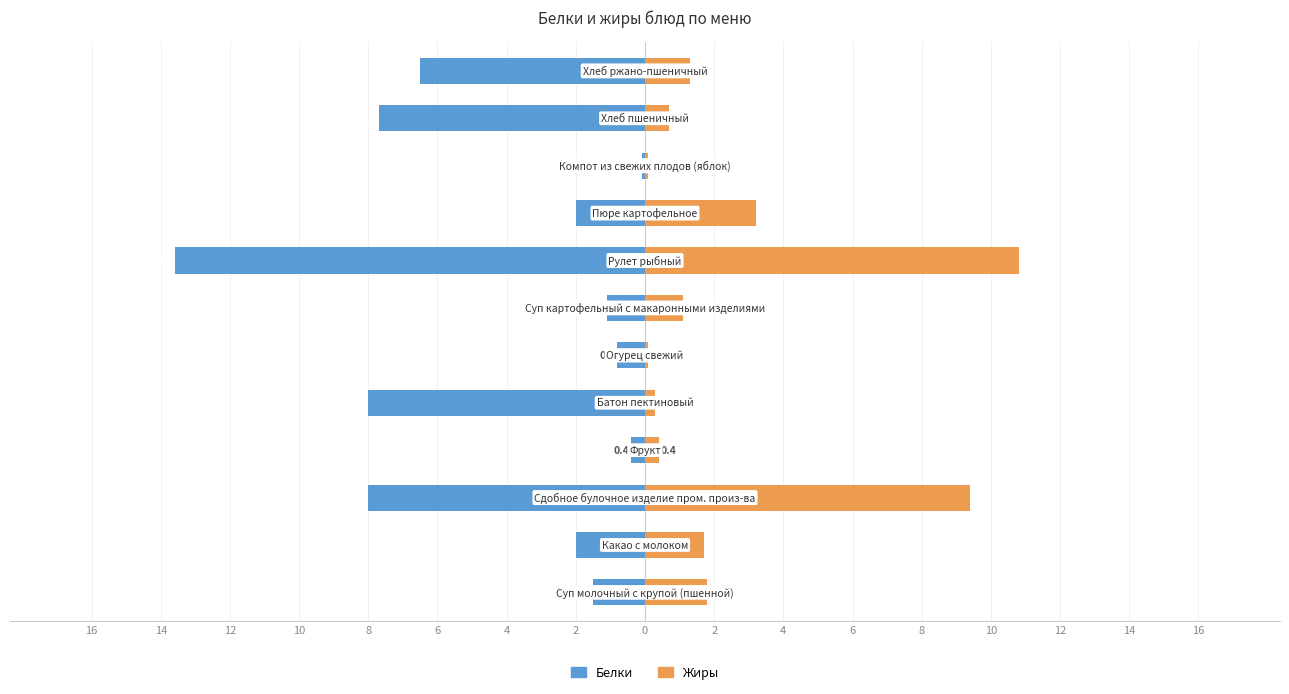

What is the difference between the second highest and minimum values in the Жиры series?

9.3